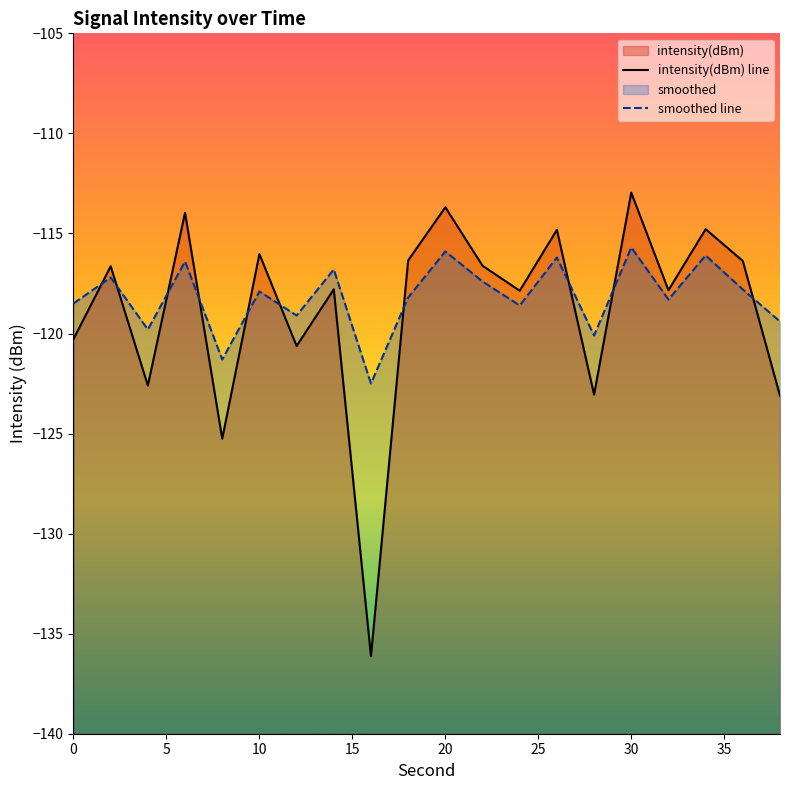

The intensity(dBm) series shows -116.6 at 22. True or false?

True